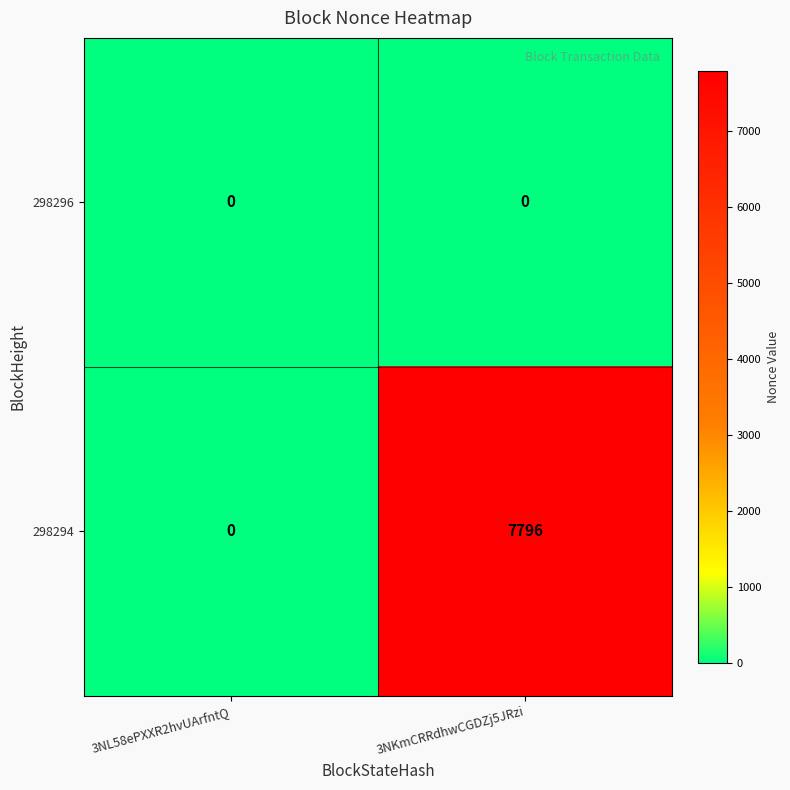

What is the sum of the 298294 values at 3NL58ePXXR2hvUArfntQ and 3NKmCRRdhwCGDZj5JRzi?

7796